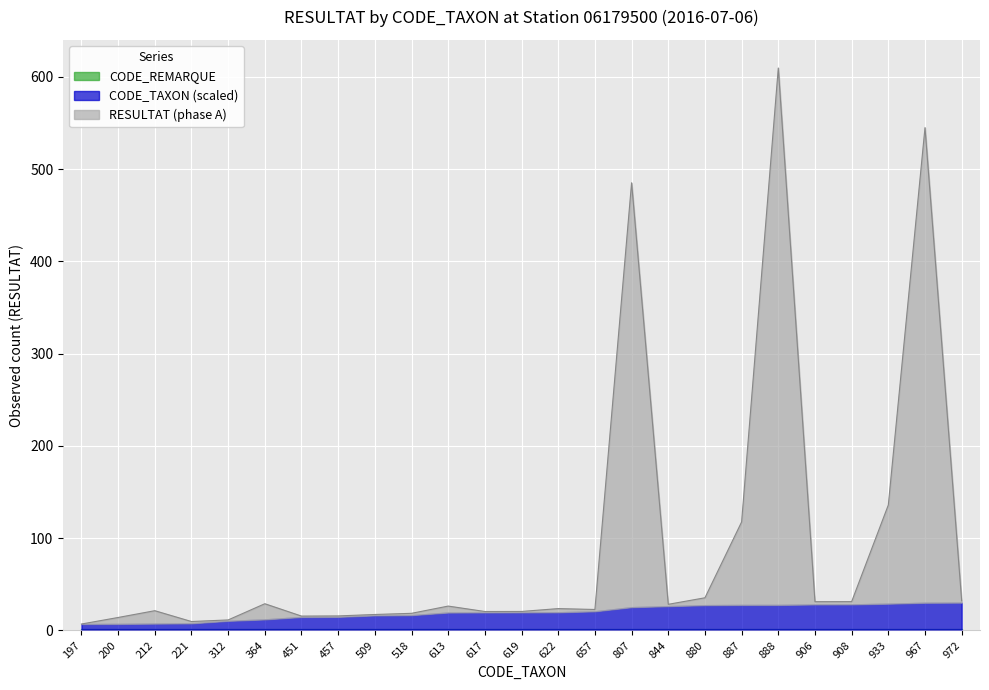

List the labels in order of CODE_TAXON (scaled) value, largest first.

972, 967, 933, 908, 906, 888, 887, 880, 844, 807, 657, 622, 619, 617, 613, 518, 509, 457, 451, 364, 312, 221, 212, 200, 197